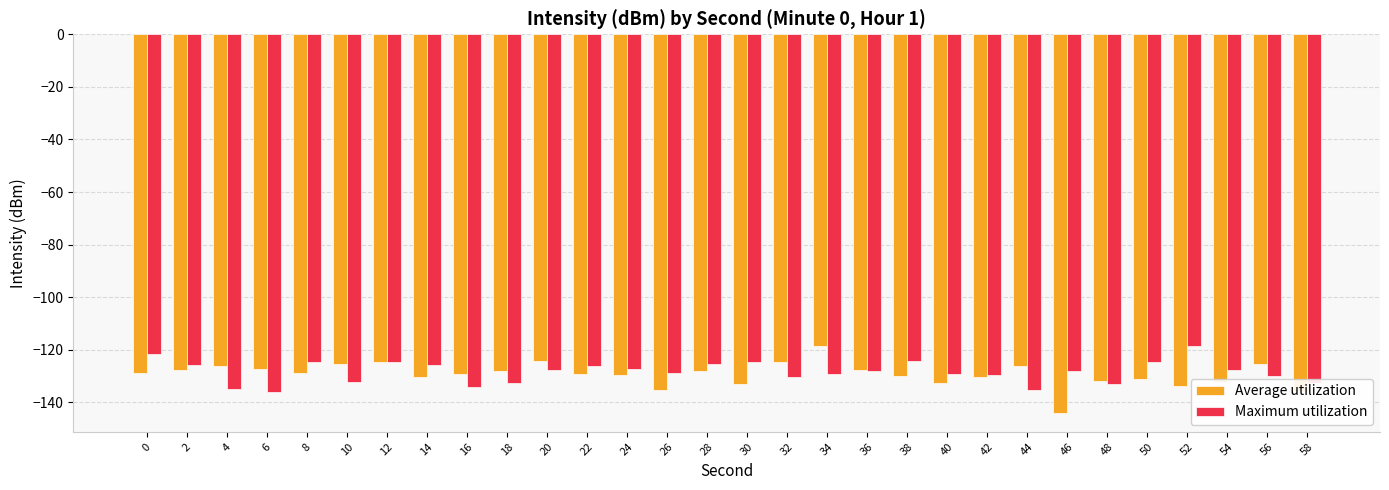

What is the total value across all series at 0?

-250.1